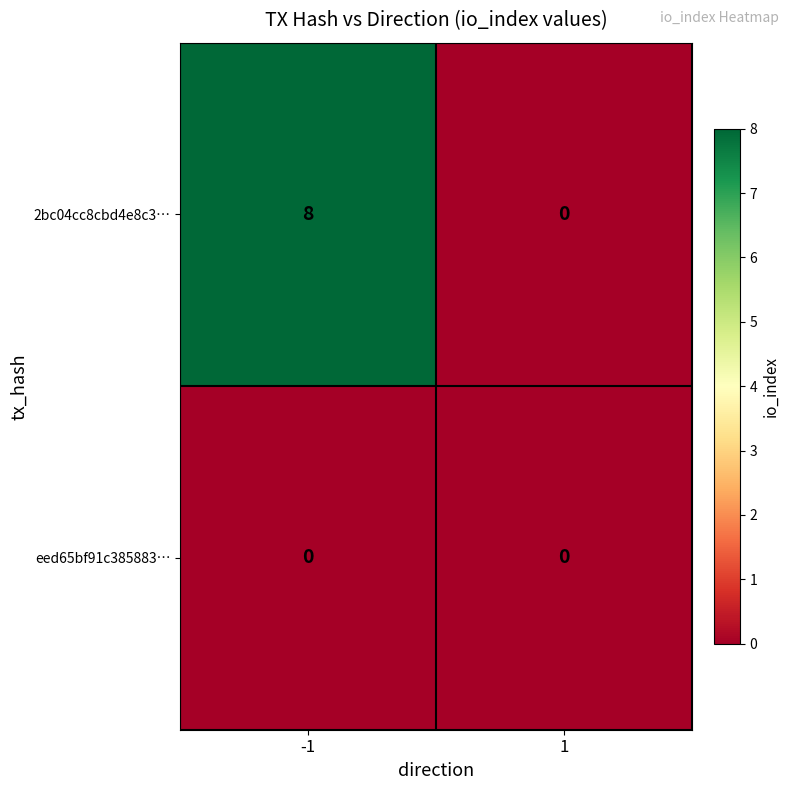

Which category has the highest value across all series?

-1